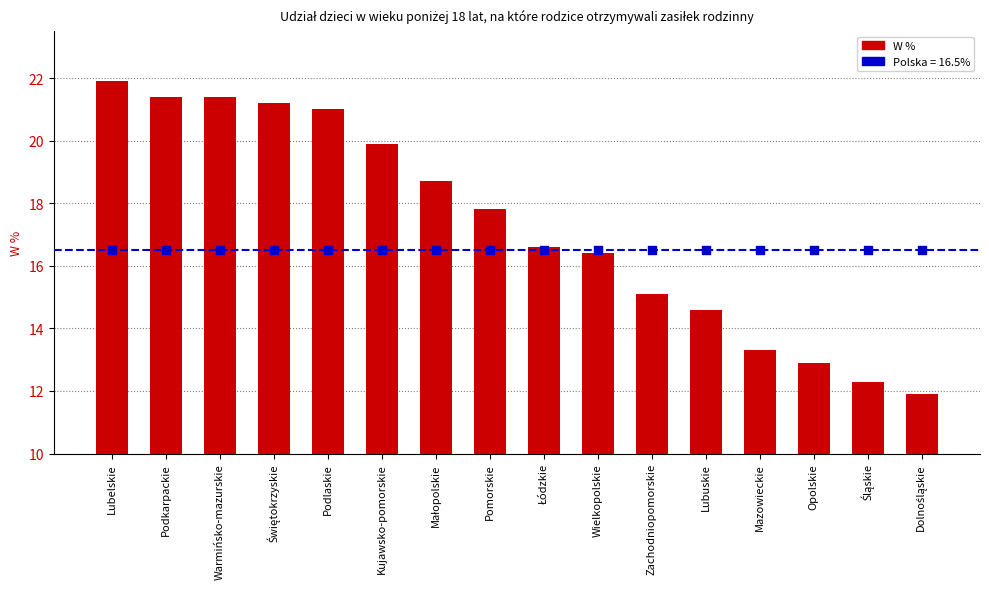

Which has a higher value, Kujawsko-pomorskie or Małopolskie?

Kujawsko-pomorskie